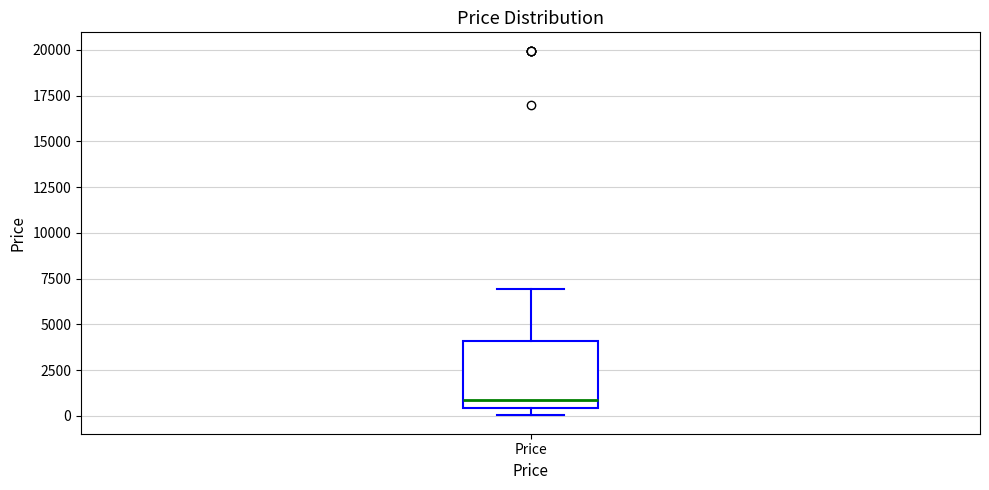

Where does the upper whisker of the box for Price end on the y-axis? The values are not printed on the chart, so give them approximately, as read against the axis.

7000